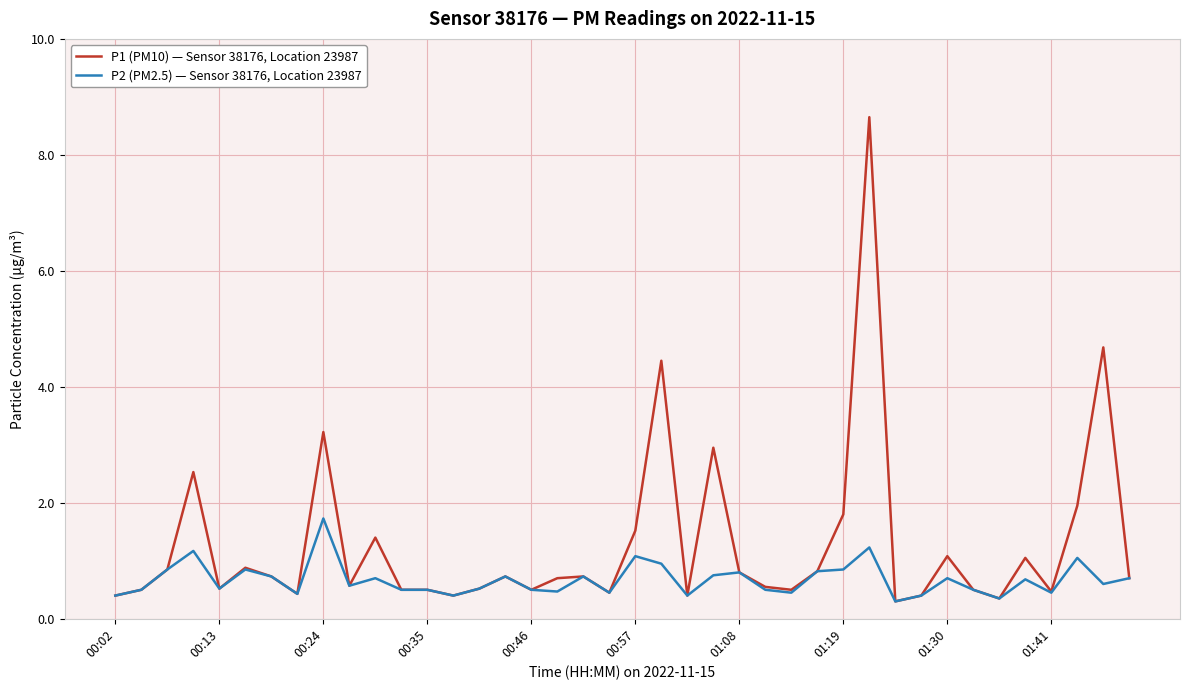

Rank the series by their maximum value, from highest to lowest.

P1 (PM10) — Sensor 38176, Location 23987, P2 (PM2.5) — Sensor 38176, Location 23987